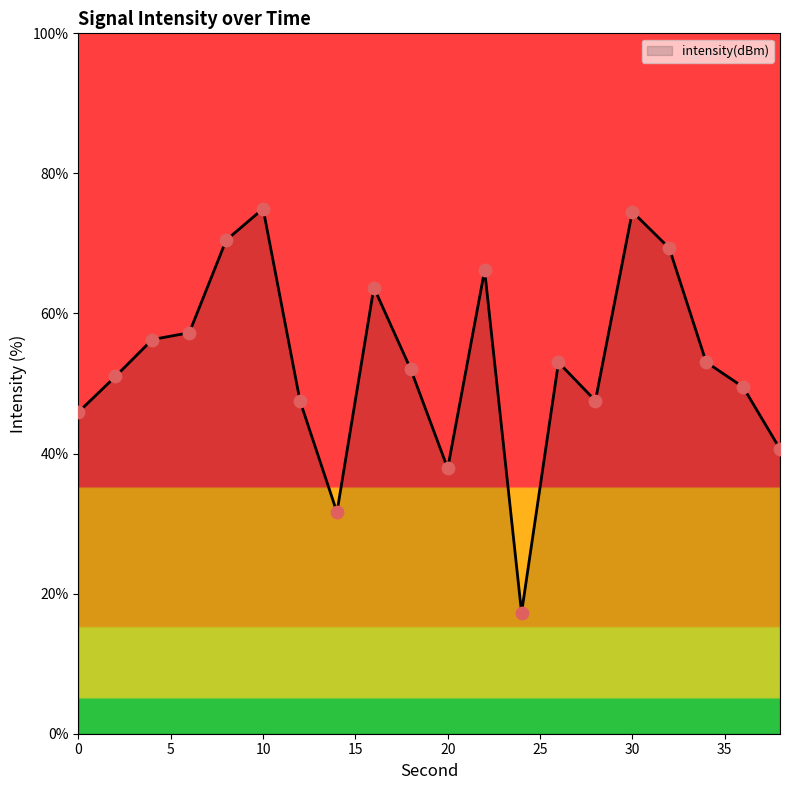

What is the difference between the maximum and minimum values?

57.7